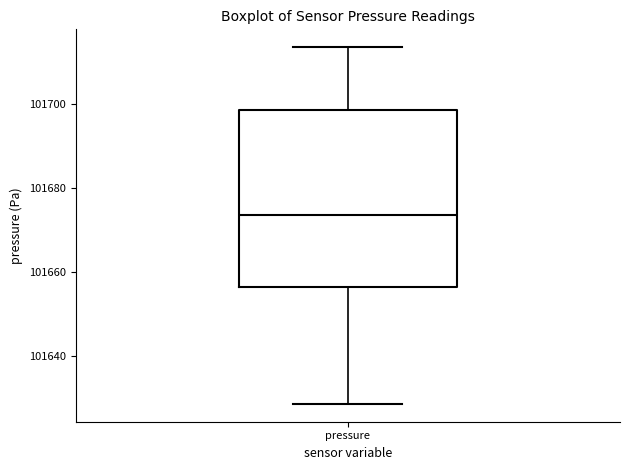

Transcribe this box plot: give where the median line is, the range the box spans, and where the two whiskers end, as read against the y-axis. The values are not printed on the chart, so give them approximately, as read against the axis.

median 101674, box 101656 to 101698, whiskers 101628 to 101714